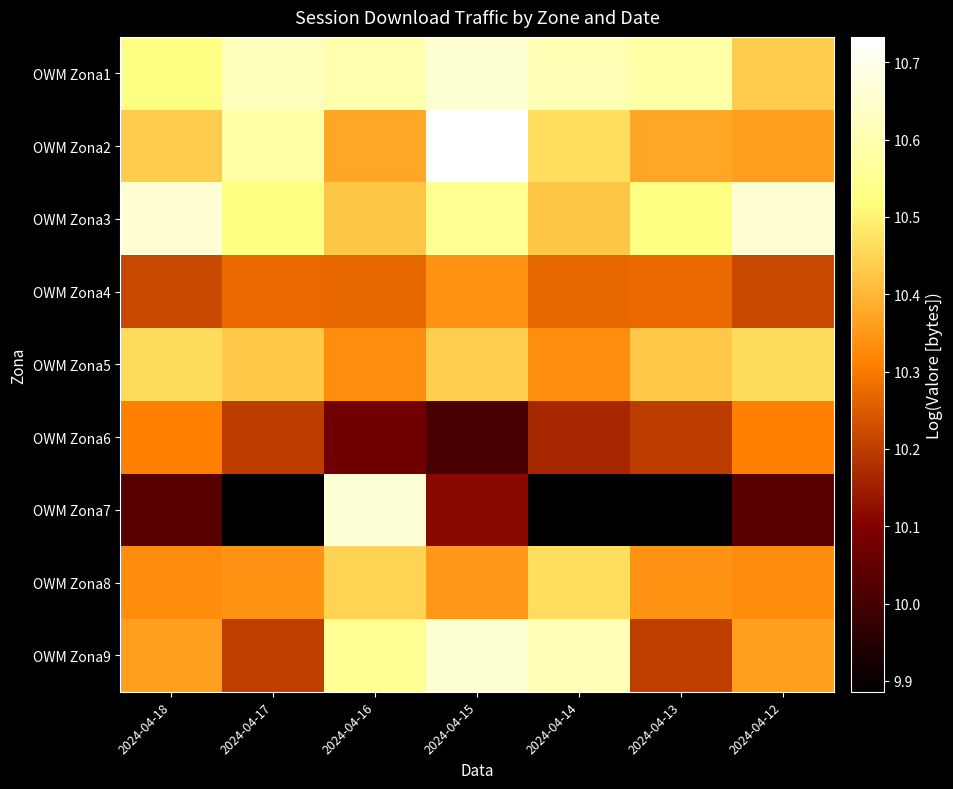

At 2024-04-12, list the series in order from smallest to largest.

OWM Zona7, OWM Zona4, OWM Zona6, OWM Zona8, OWM Zona2, OWM Zona9, OWM Zona1, OWM Zona5, OWM Zona3